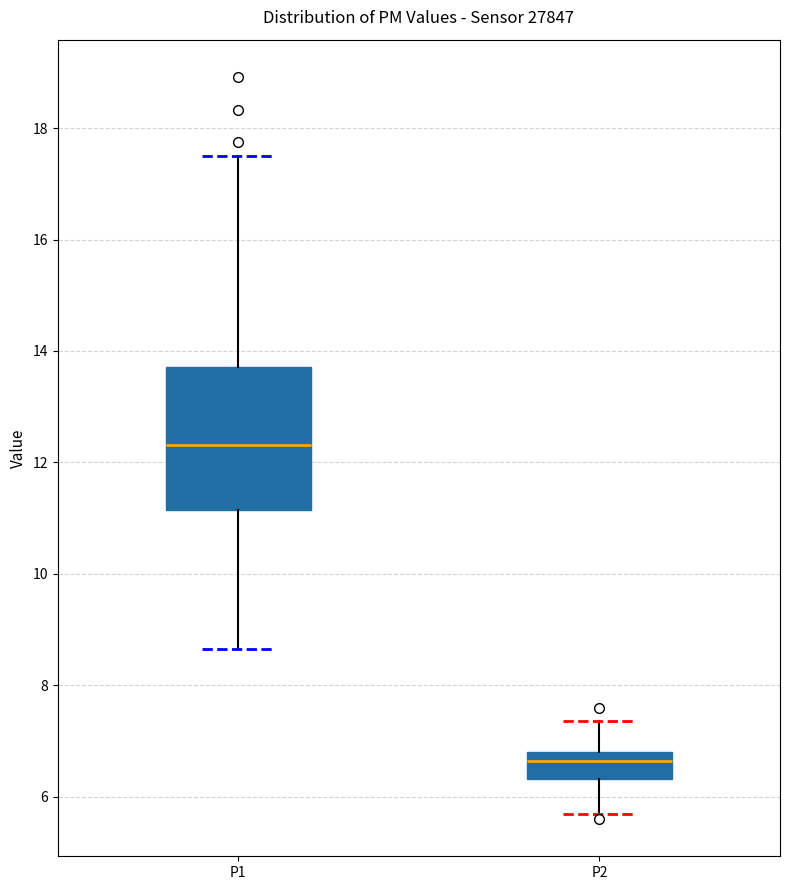

Which box's median line is the lowest?

P2